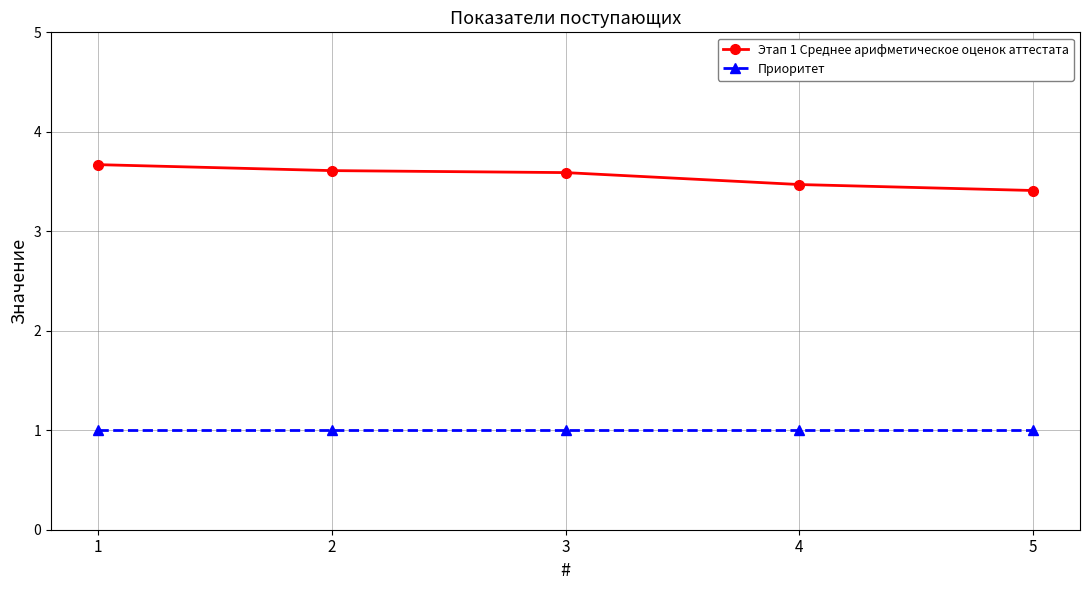

Count the number of data series in this chart.

2